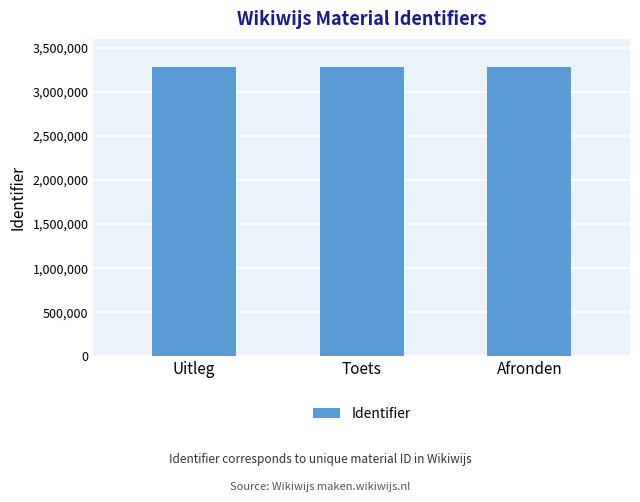

Approximately how many times larger is the value at Uitleg compared to Afronden?

1.0